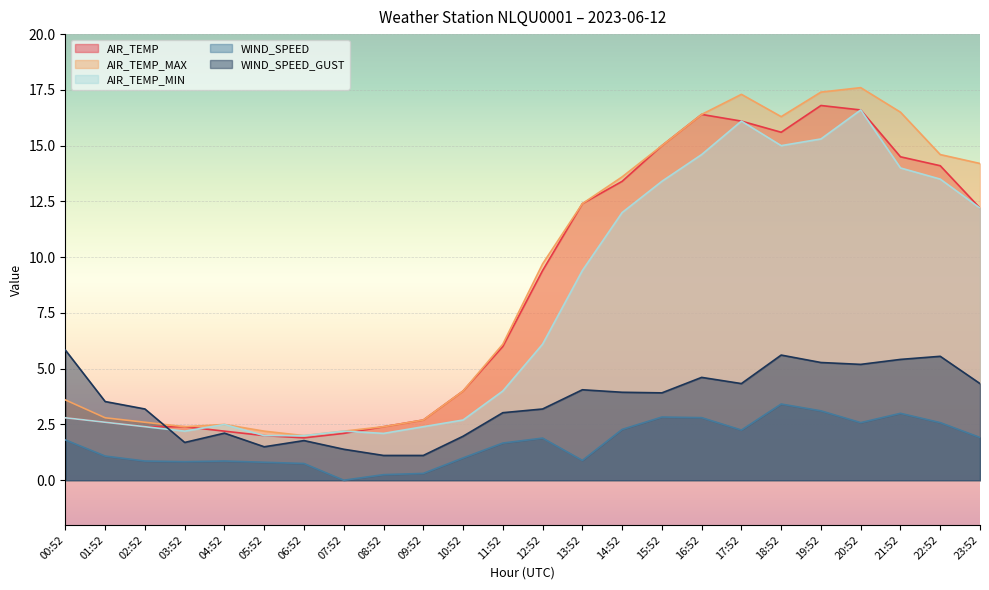

How many categories are shown in the chart?

24